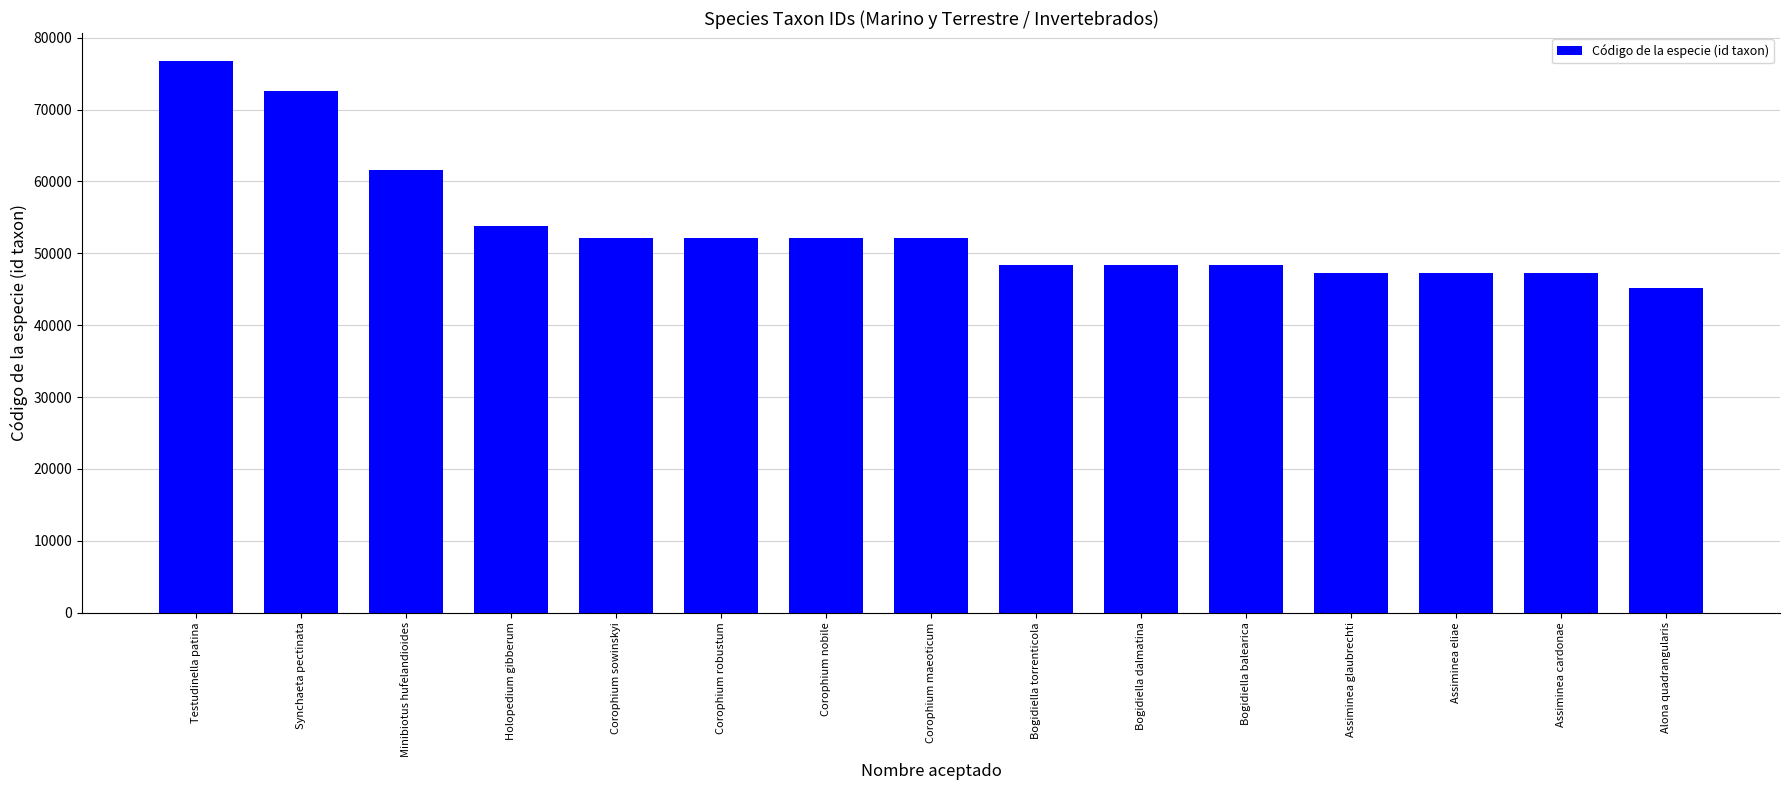

At which category does the chart reach its peak across all series?

Testudinella patina